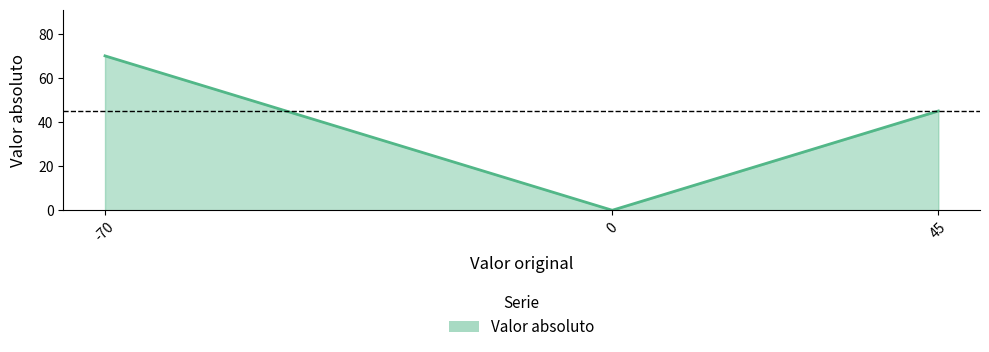

Rank the categories by value from highest to lowest.

-70, 45, 0